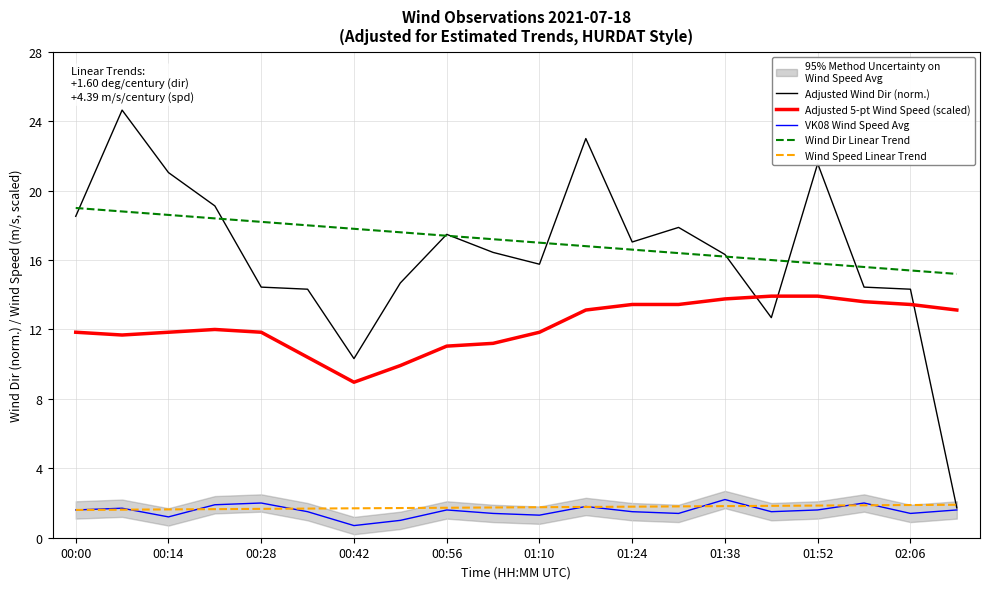

Is the value of Wind Speed Linear Trend at 00:56 greater than the value of Adjusted Wind Dir (norm.) at 01:52?

No